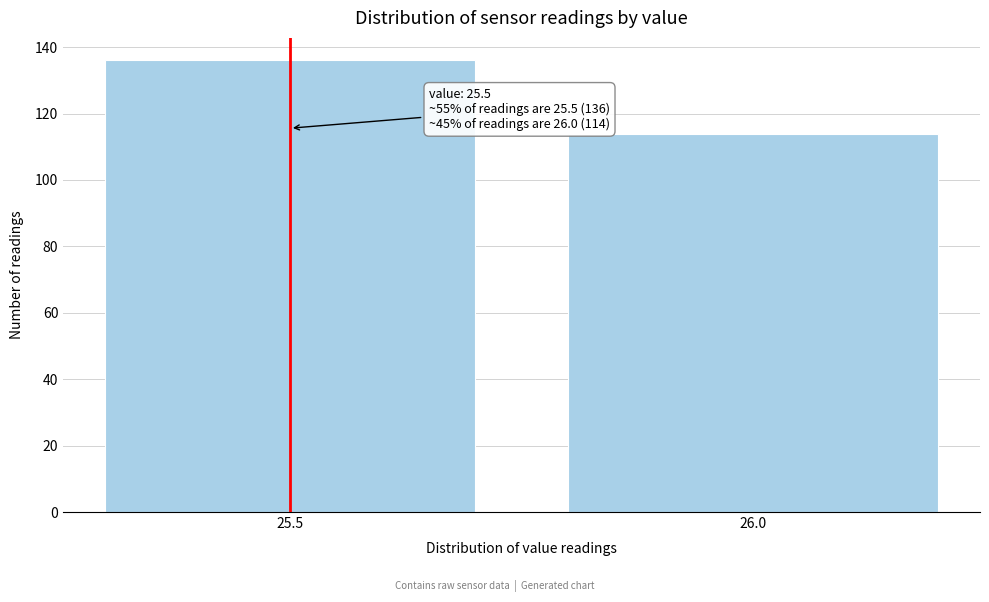

Reading left to right, what are all the values shown in this chart?

136	114